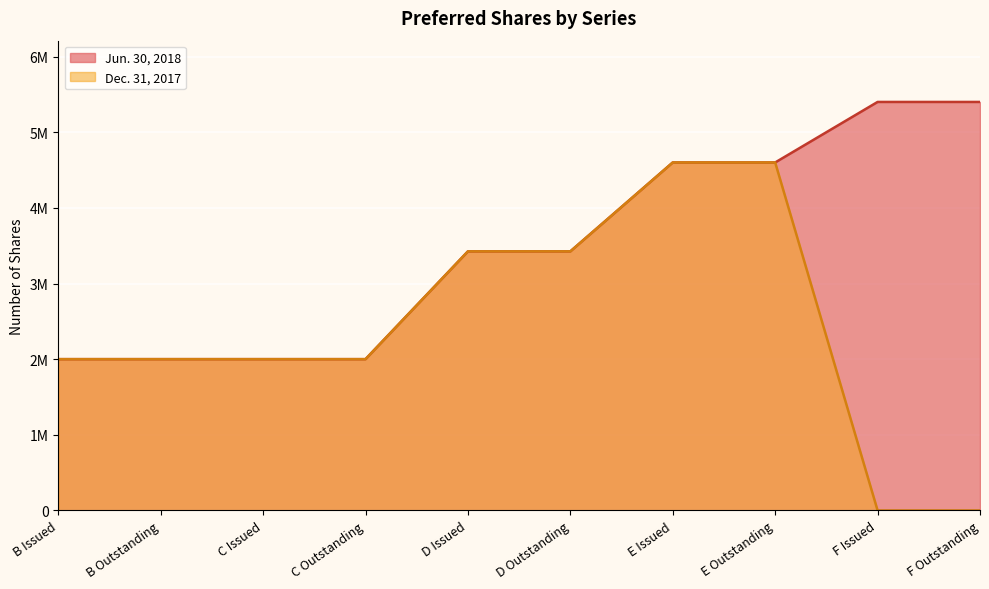

Is it true that Dec. 31, 2017 equals 1945538 at D Outstanding?

False